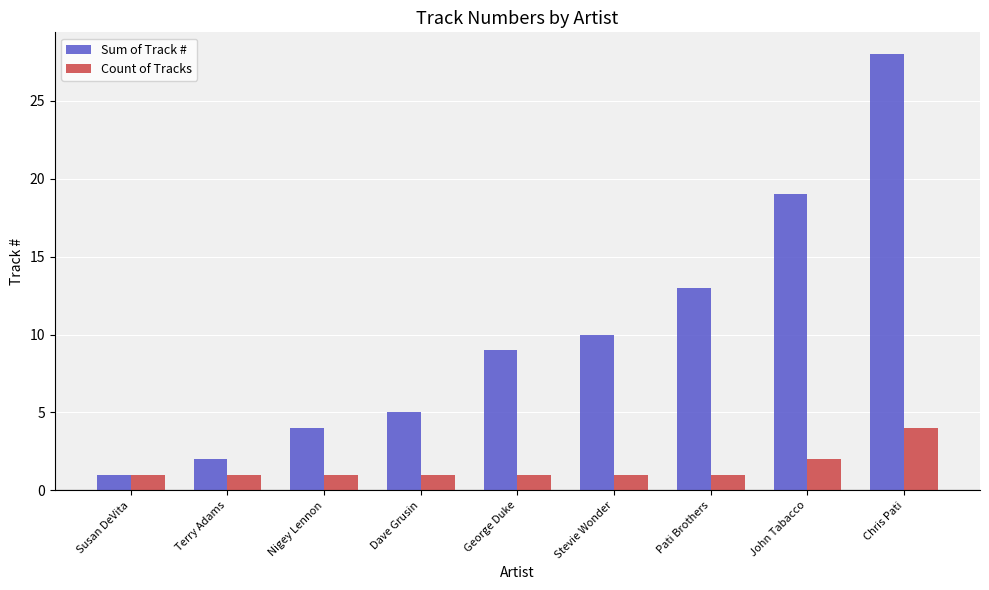

Where is Sum of Track # nearest to the value 14?

Pati Brothers